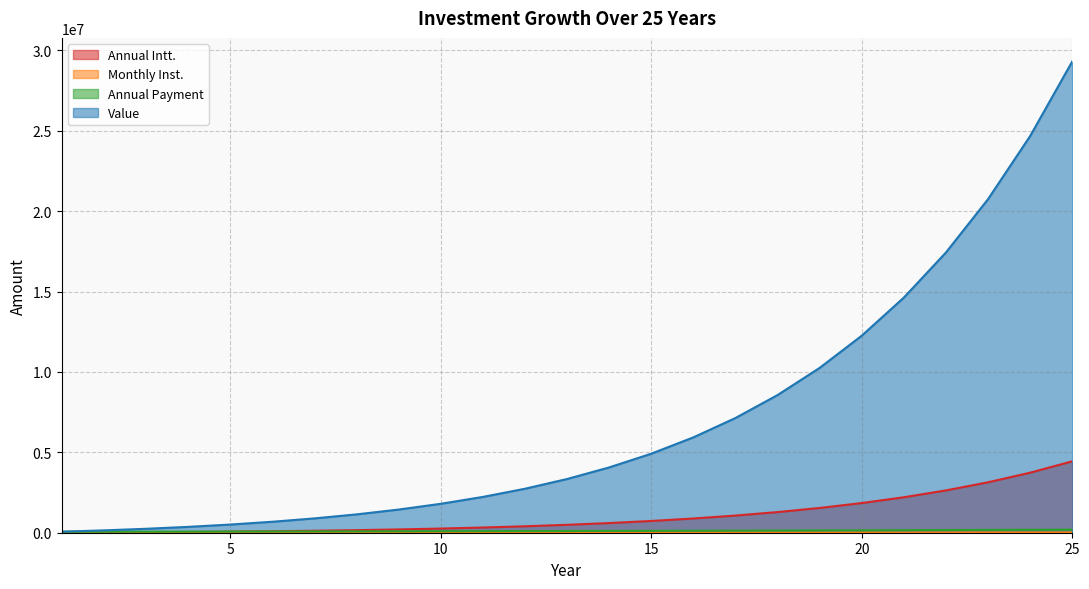

True or false: Value has more than 0 points higher than both neighbors.

False